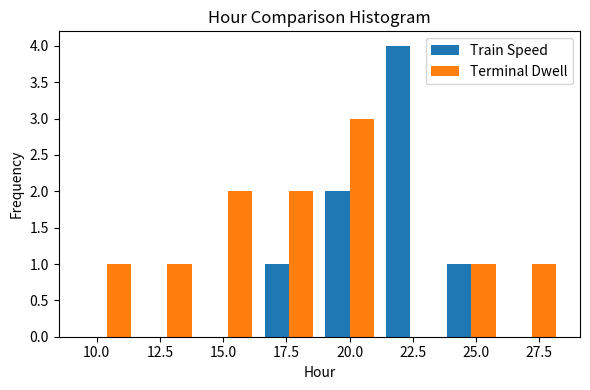

Reading left to right, list every range on the x-axis with the height of the bar of each series over it. Neither the bar edges nor the heights are printed on the chart, so give them approximately, as read against the axes.

9.0 to 11.5: Train Speed=0	Terminal Dwell=1
11.5 to 14.0: Train Speed=0	Terminal Dwell=1
14.0 to 16.5: Train Speed=0	Terminal Dwell=2
16.5 to 19.0: Train Speed=1	Terminal Dwell=2
19.0 to 21.0: Train Speed=2	Terminal Dwell=3
21.0 to 23.5: Train Speed=4	Terminal Dwell=0
23.5 to 26.0: Train Speed=1	Terminal Dwell=1
26.0 to 28.5: Train Speed=0	Terminal Dwell=1